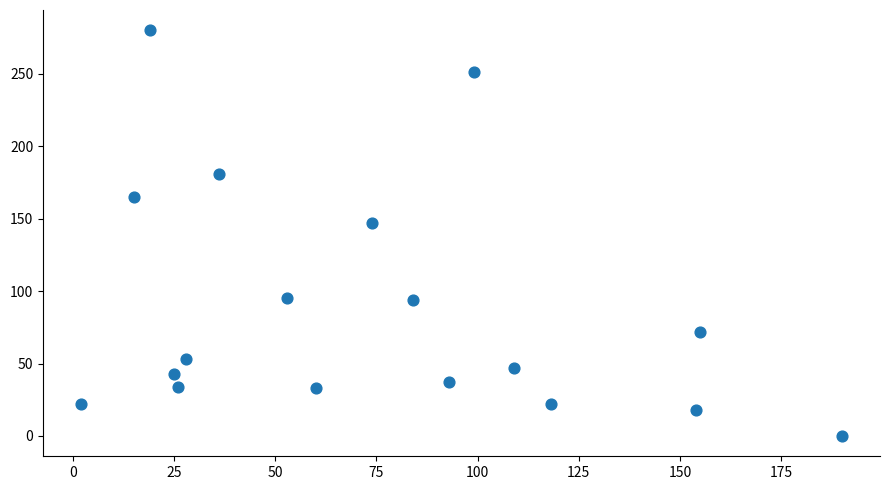

What is the range of X values (max minus min)?

188